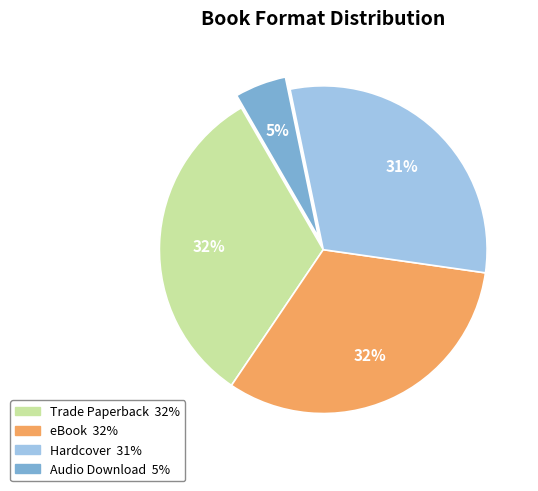

To the nearest percent, what is the average slice percentage?

25%